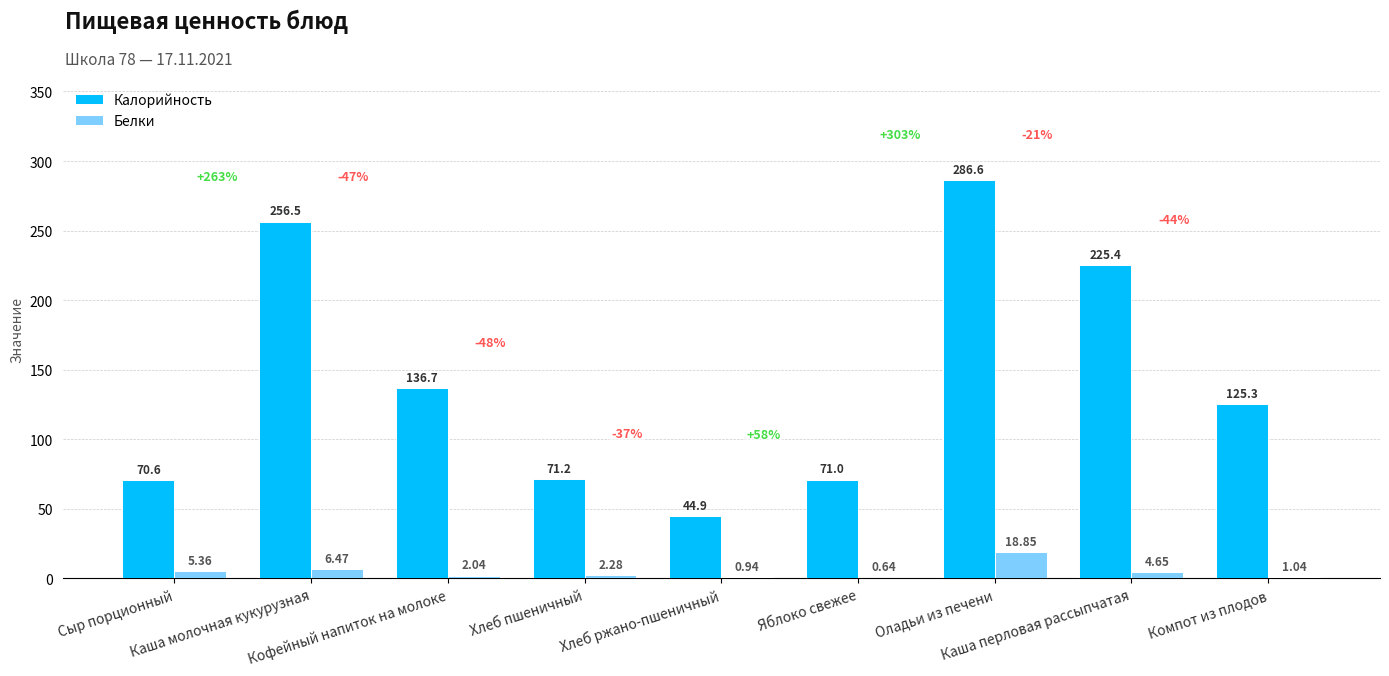

Which series has the largest total across all categories?

Калорийность